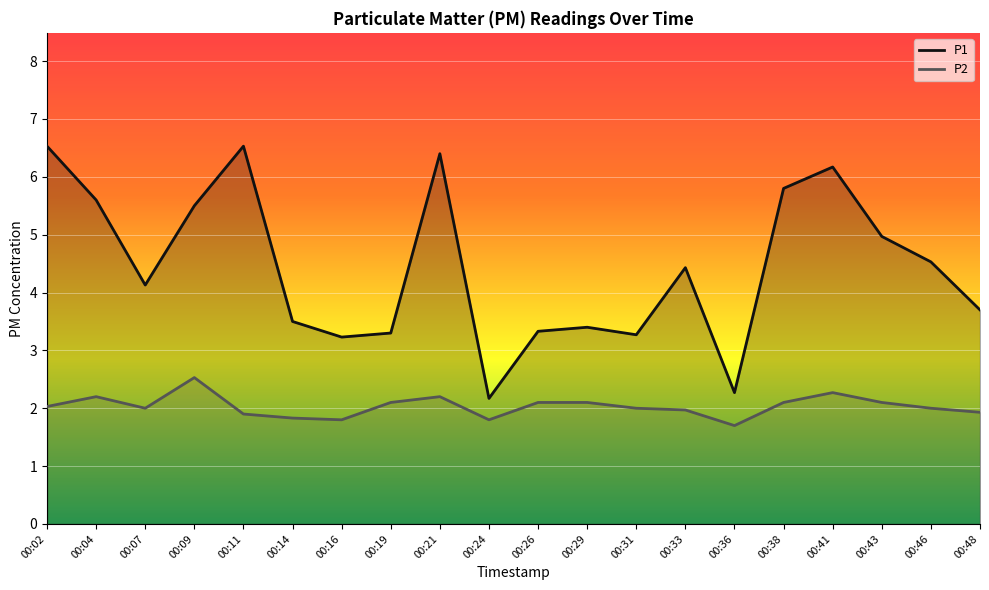

True or false: P2 has a value of 2.8 at 00:14.

False